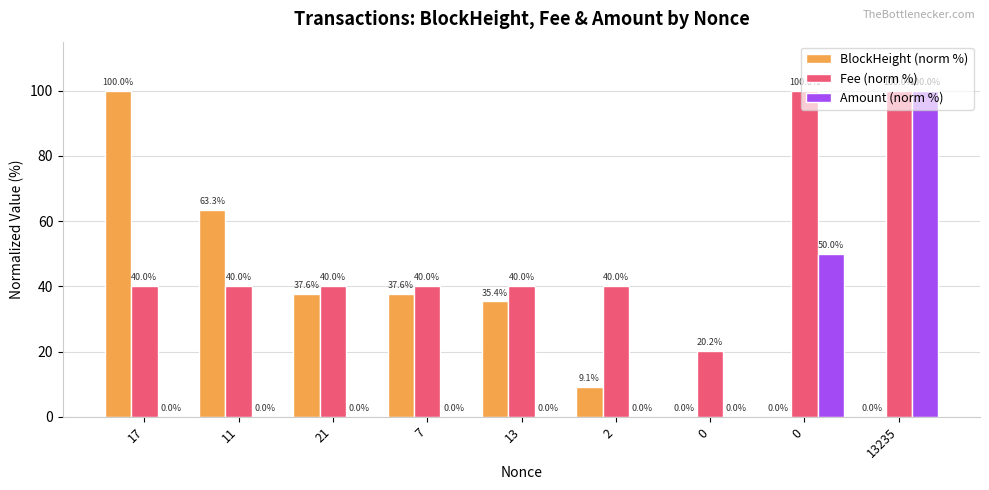

What are all the series names shown in the legend?

BlockHeight (norm %), Fee (norm %), Amount (norm %)